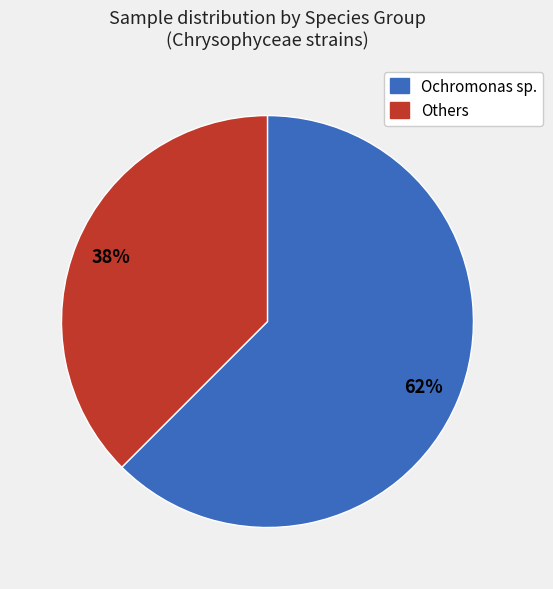

Which slice represents more than half of the pie?

Ochromonas sp.